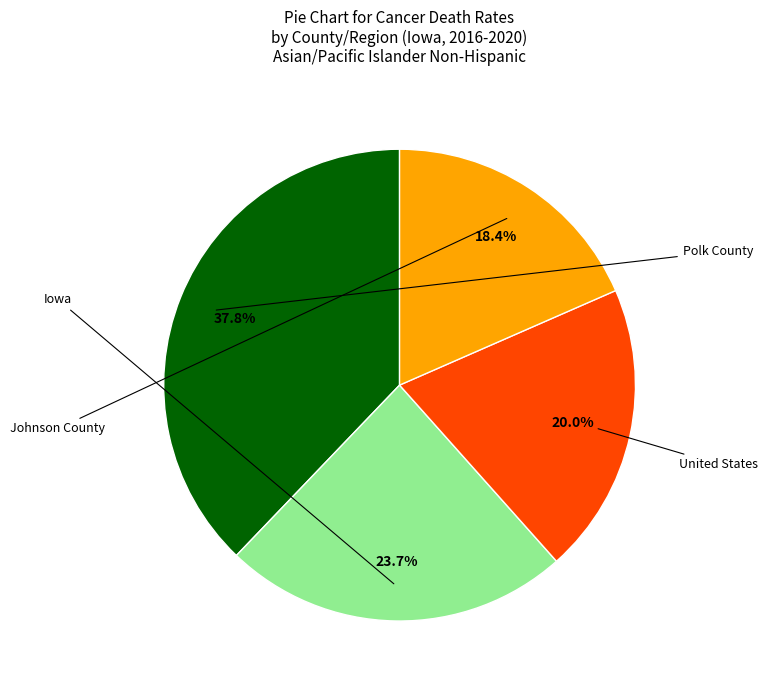

Is there any slice that represents more than half of the pie?

No